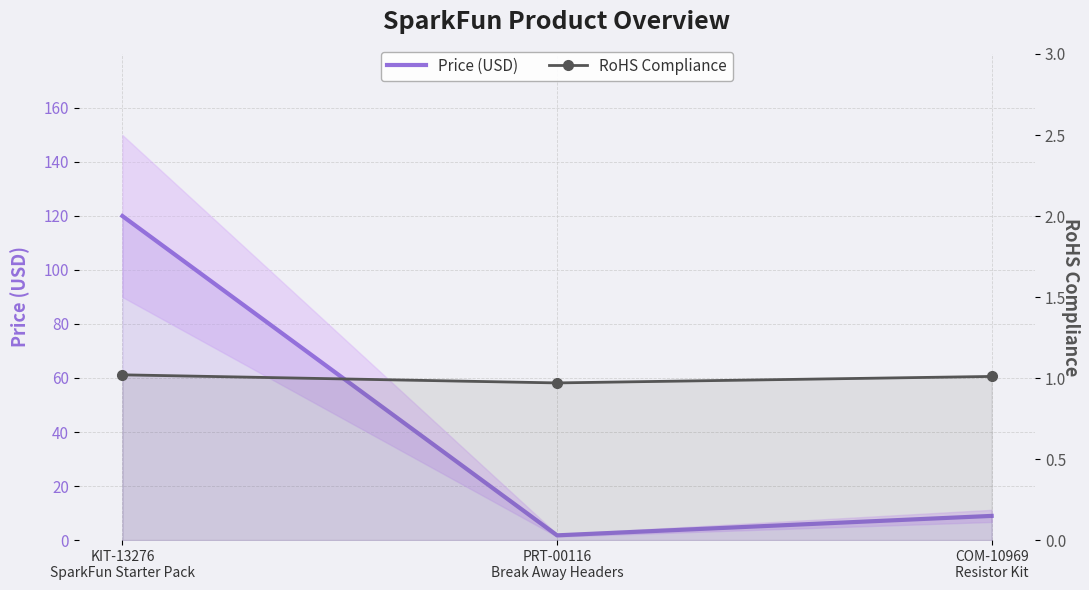

How many categories are shown in the chart?

3